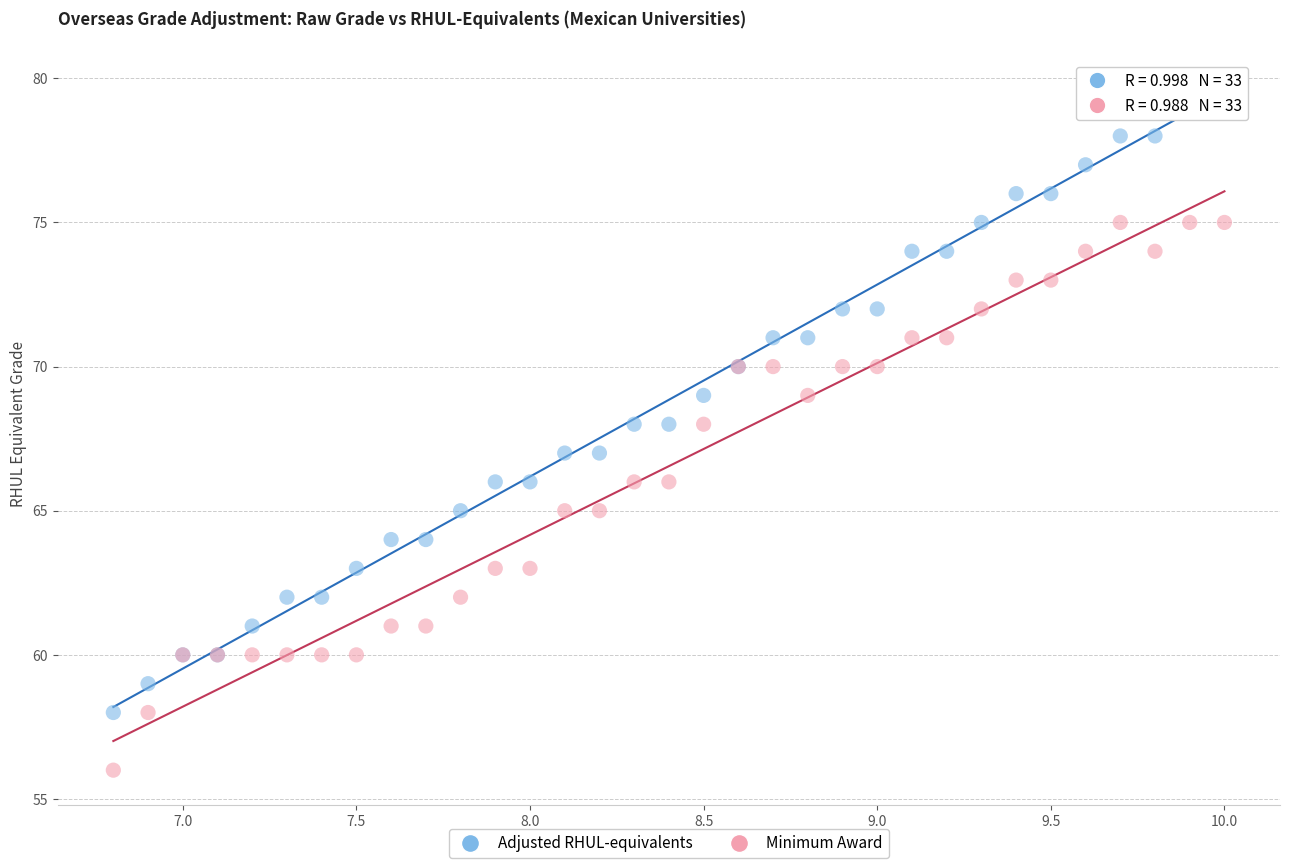

Which series has the largest Y range (max minus min)?

Adjusted RHUL-equivalents